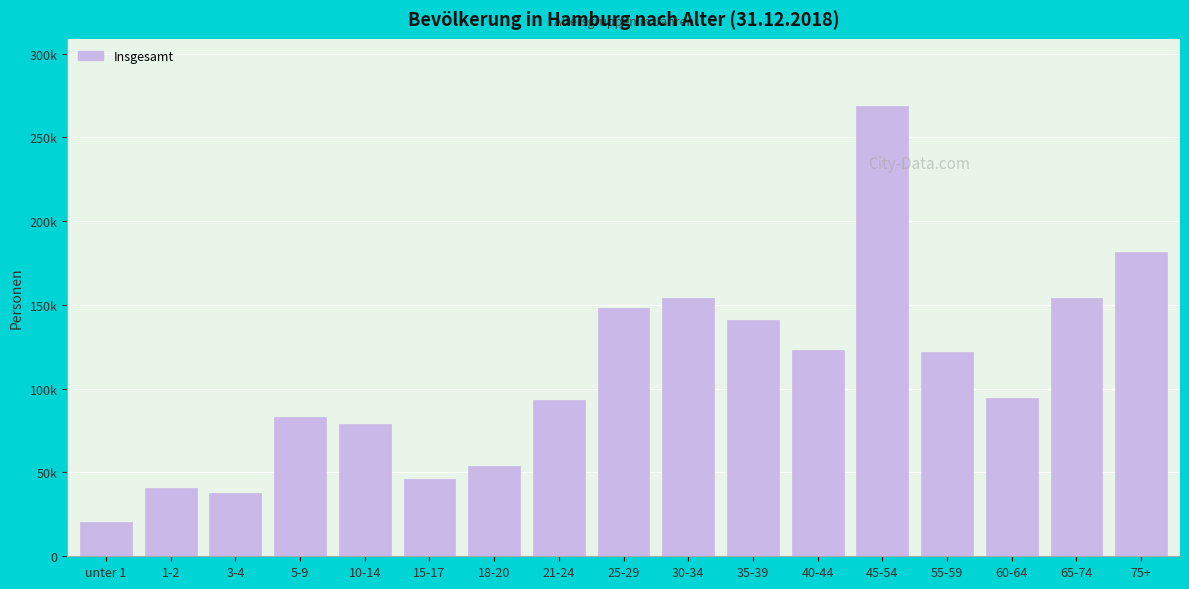

Does the chart contain any negative values?

No